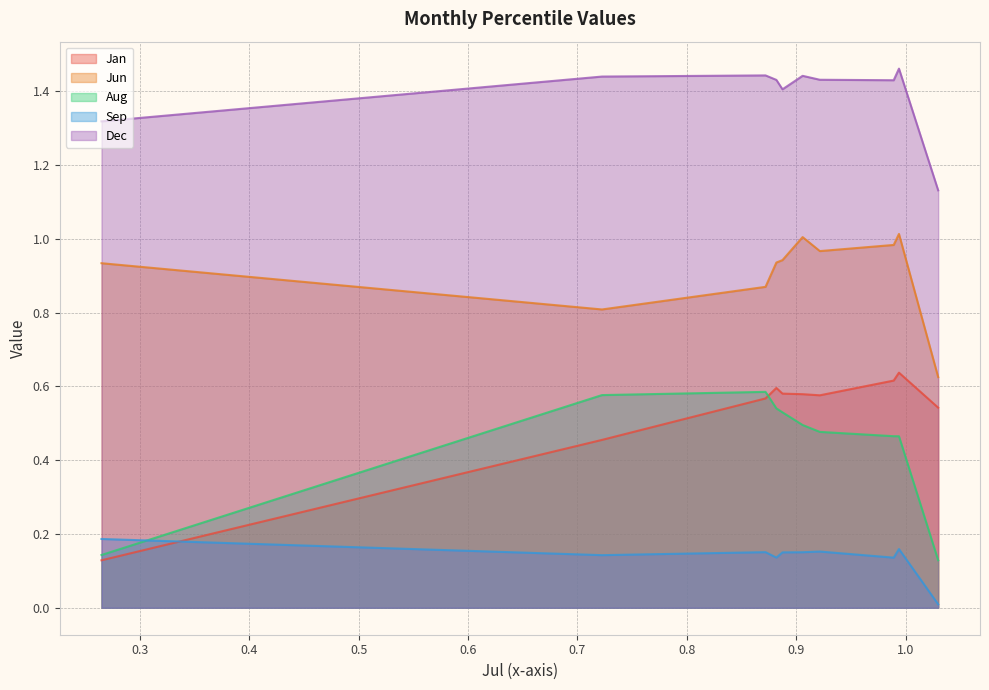

True or false: Dec has a value of 1.1 at pct95.

True